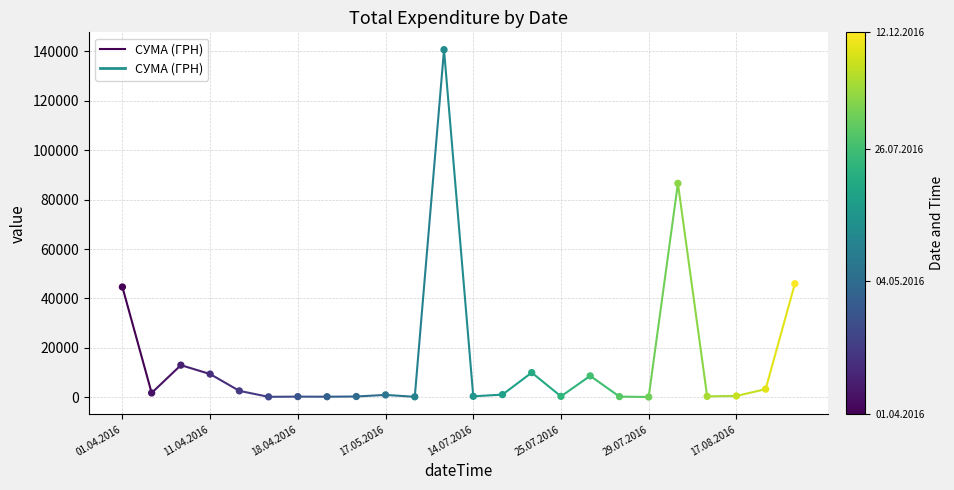

What Y value in the scatter plot is closest to 70401?

86589.3